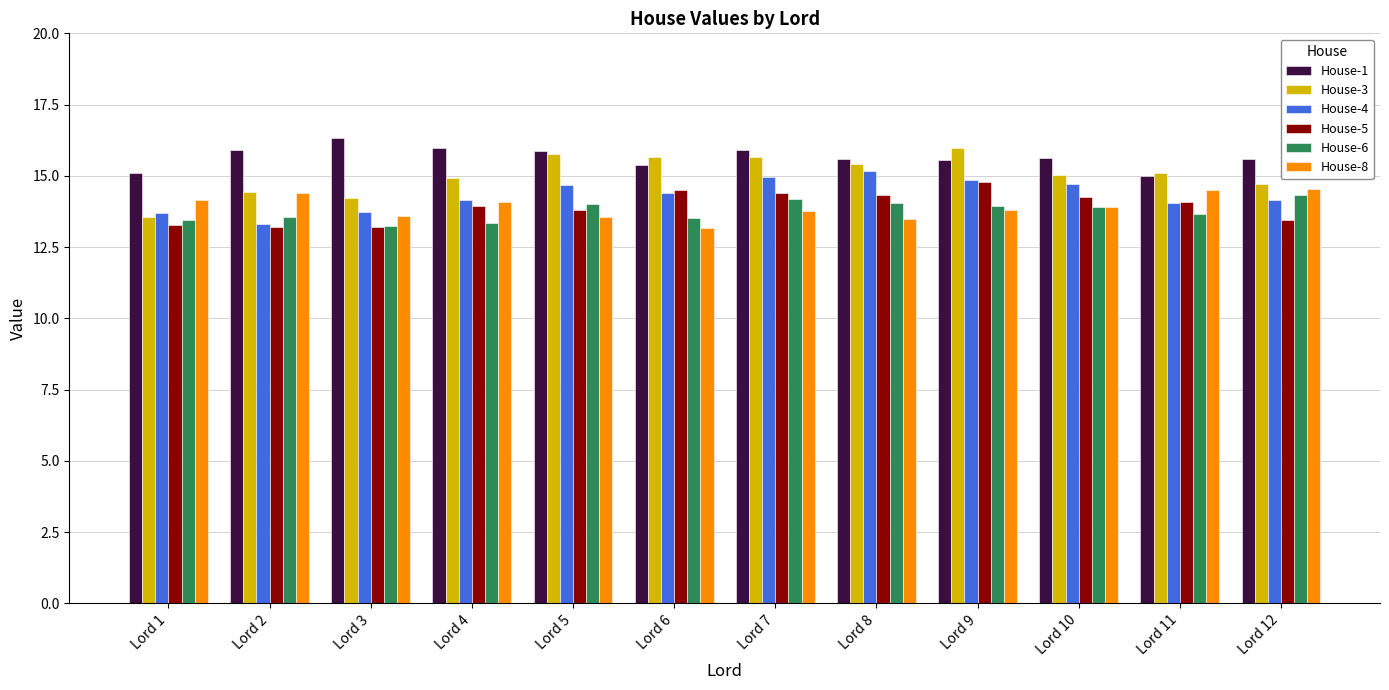

List the series in order of their peak value, highest first.

House-1, House-3, House-4, House-5, House-8, House-6